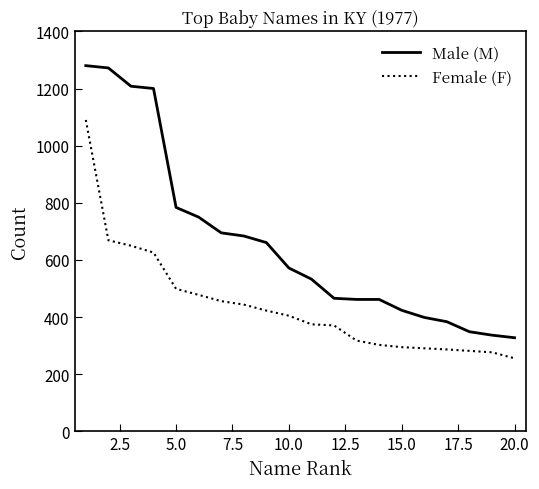

True or false: Male (M) and Female (F) cross at least once.

False